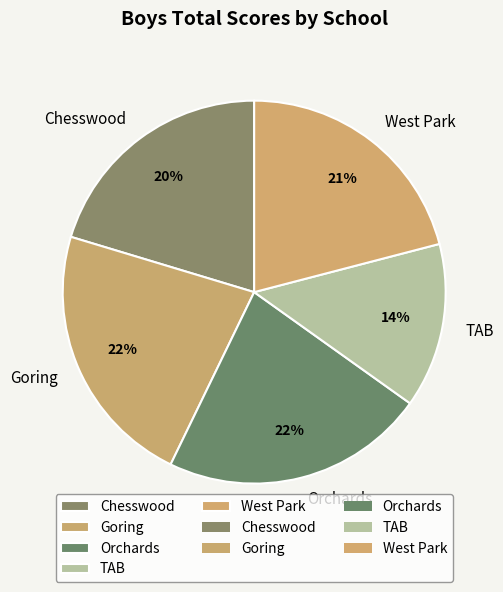

The Orchards slice represents 13% of the pie. True or false?

False